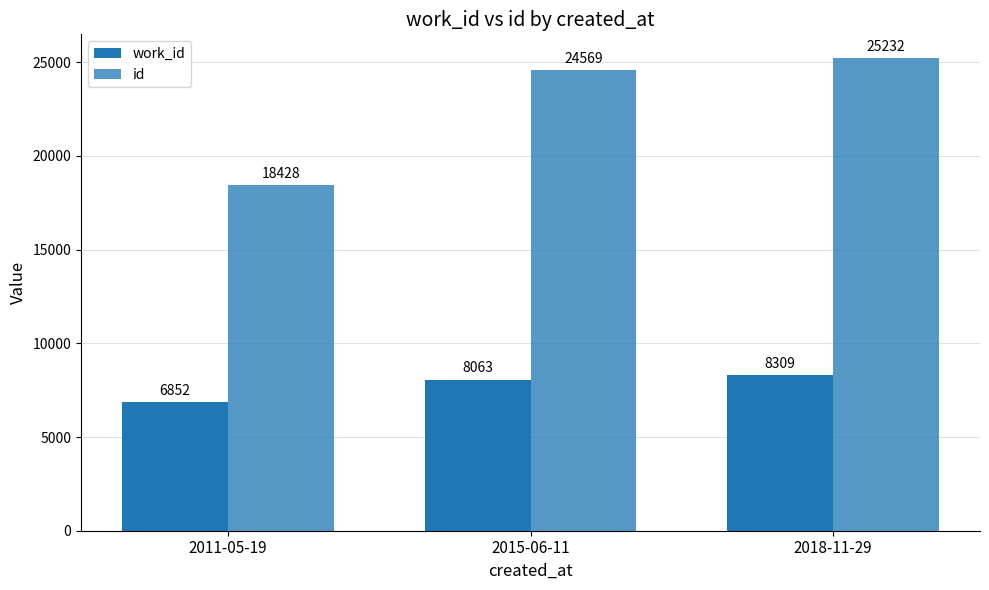

Is the value of id at 2011-05-19 greater than the value of work_id at 2015-06-11?

Yes